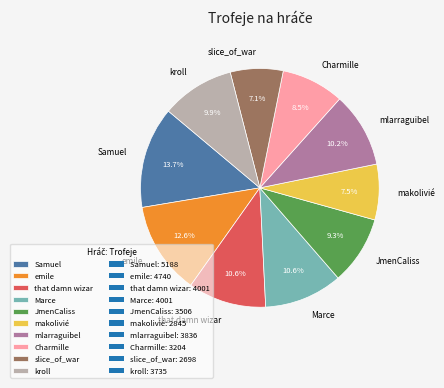

Is there a majority slice in this chart?

No